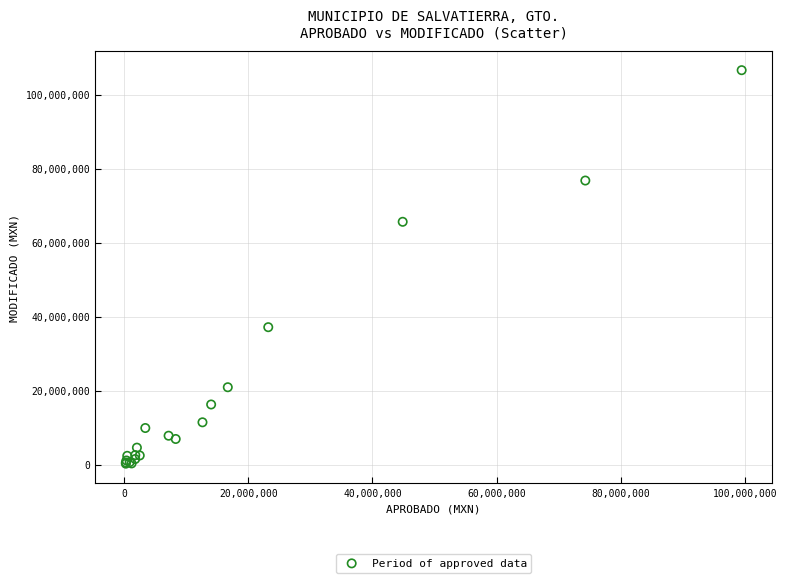

What Y value in the scatter plot is closest to 53456305?

65662582.6